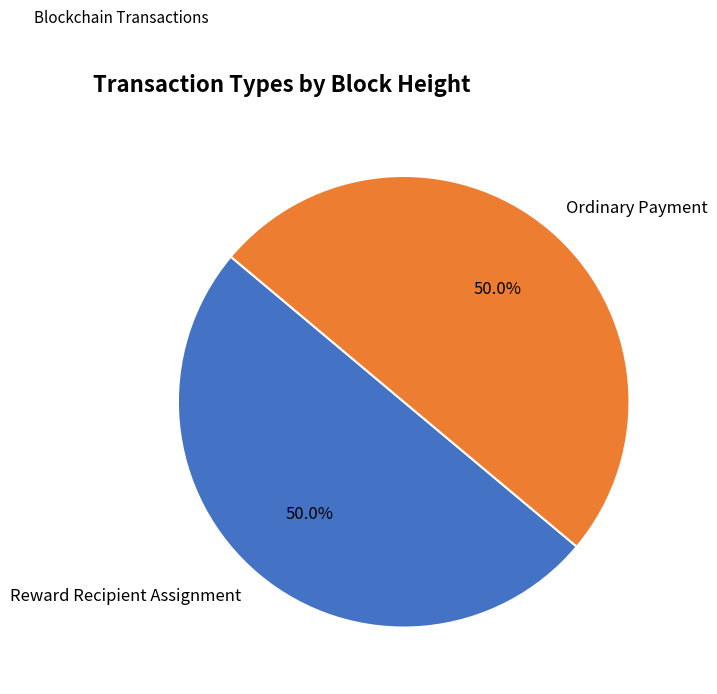

How much of the chart is everything except Ordinary Payment?

50.0%